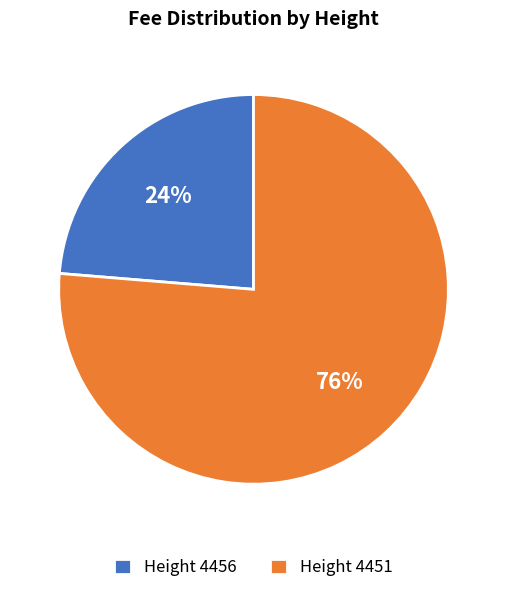

True or false: Height 4456 accounts for 32% of the total.

False